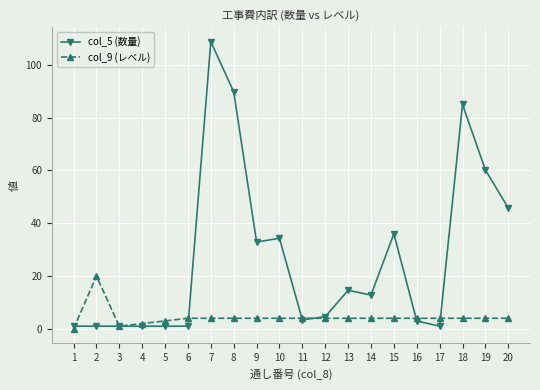

Rank the series by their maximum value, from highest to lowest.

col_5 (数量), col_9 (レベル)